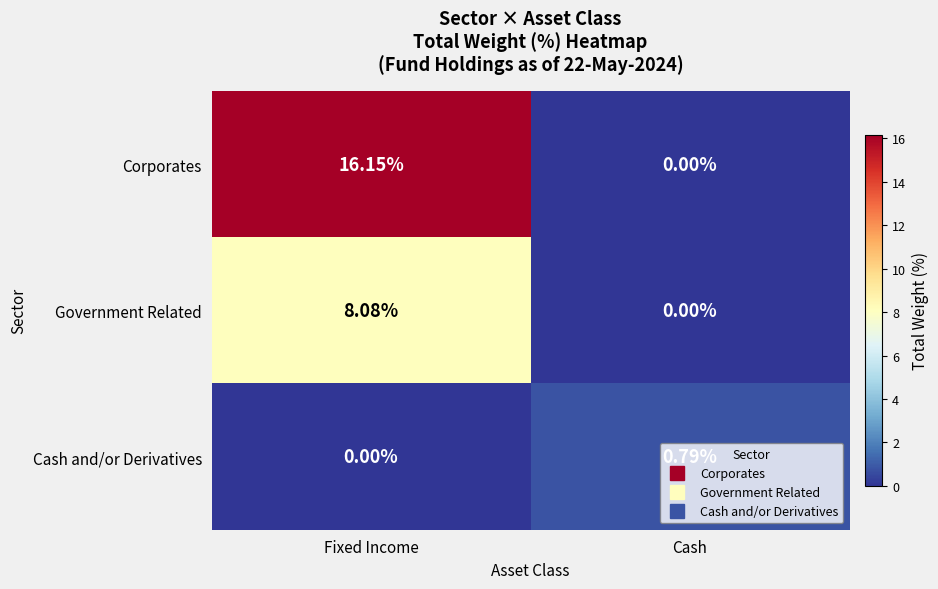

How many series are shown in this chart?

3